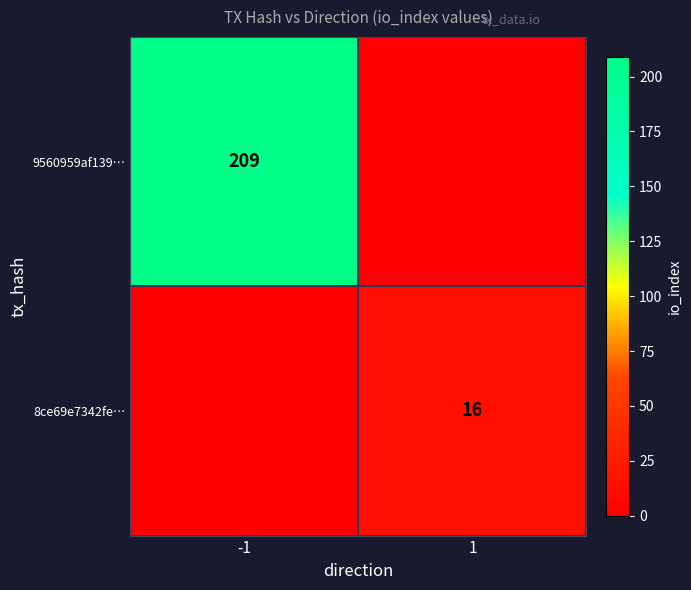

The value of 8ce69e7342fe… at 1 is 5. True or false?

False